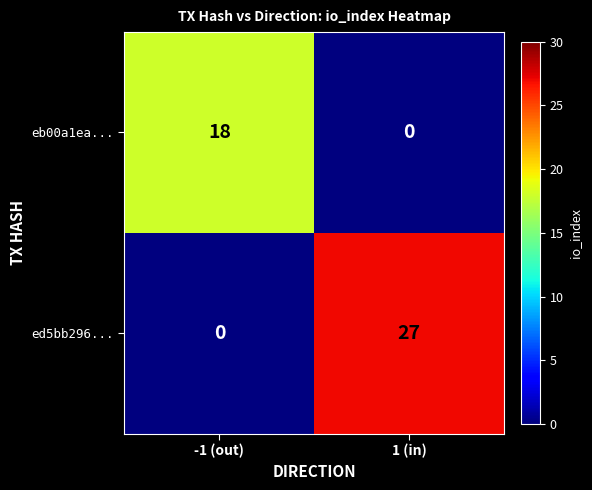

Reading left to right, what are all the values shown in this chart?

eb00a1ea...: 18	0
ed5bb296...: 0	27